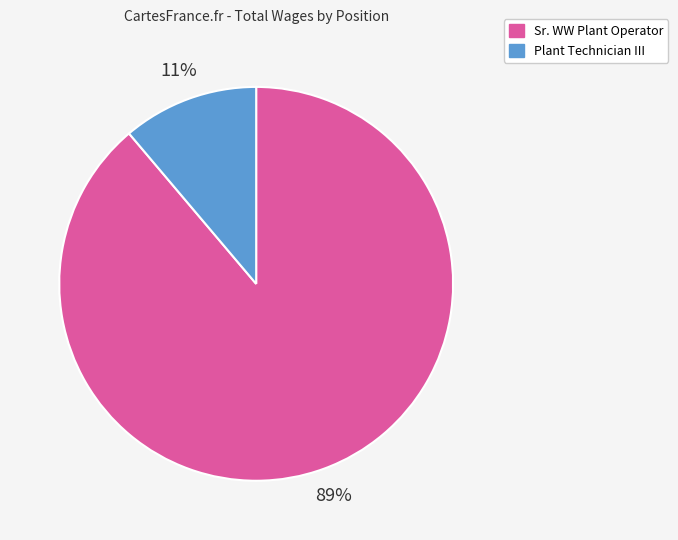

To the nearest percent, what is the average slice percentage?

50%